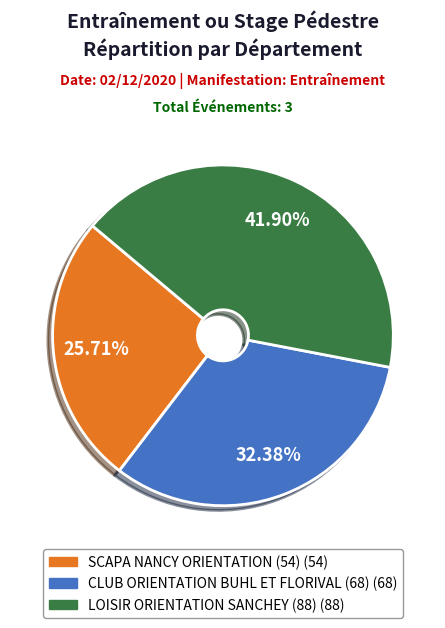

What percentage is the SCAPA NANCY ORIENTATION (54) slice, to the nearest percent?

26%